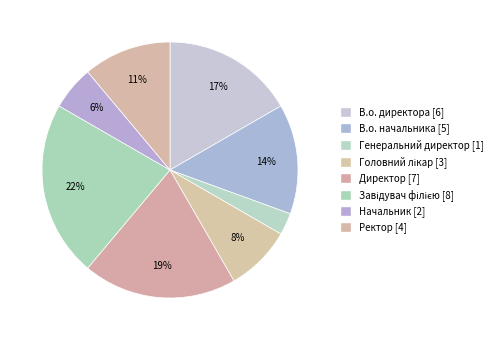

Which slice is the largest?

Завідувач філією